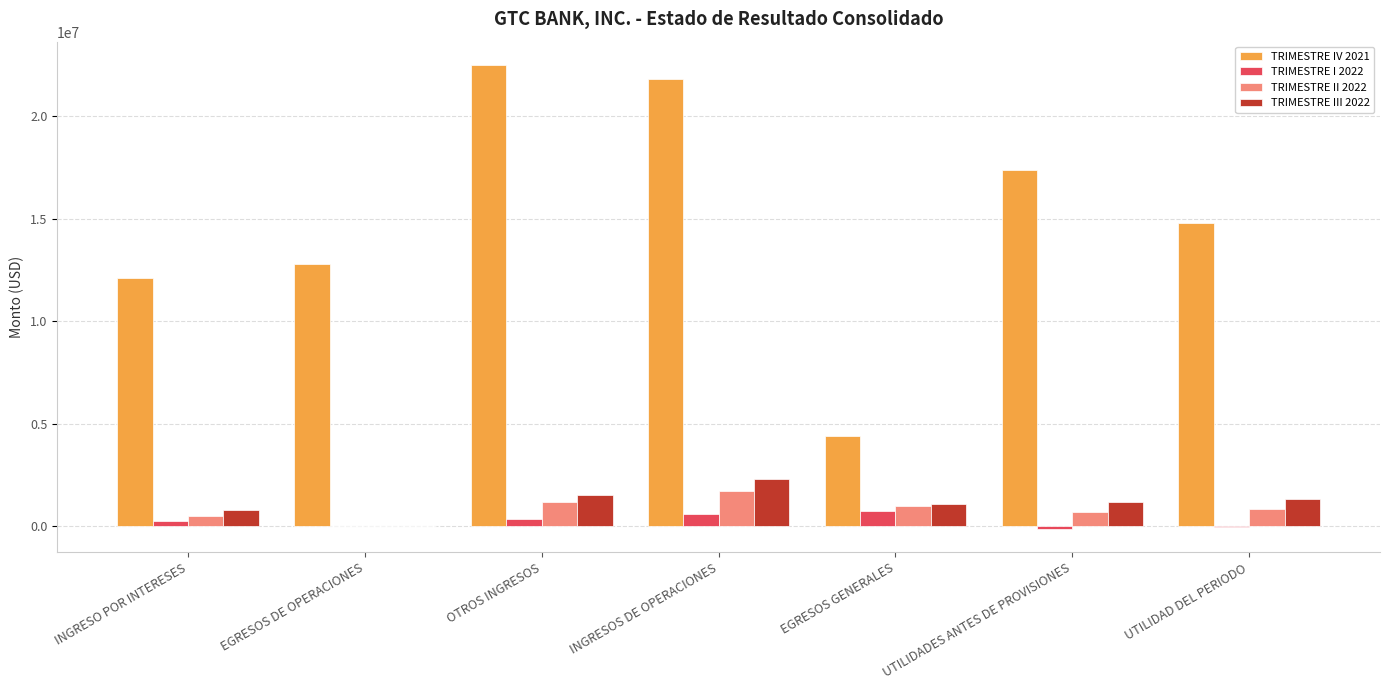

At which category is the sum across all series the highest?

INGRESOS DE OPERACIONES